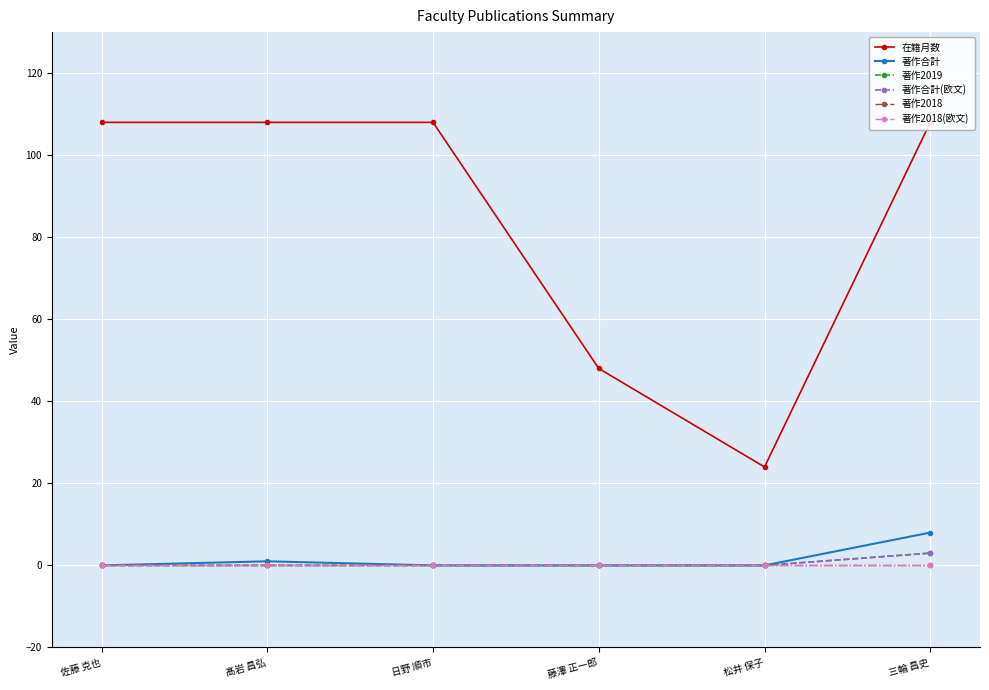

True or false: 著作合計(欧文) has more than 2 points higher than both neighbors.

False